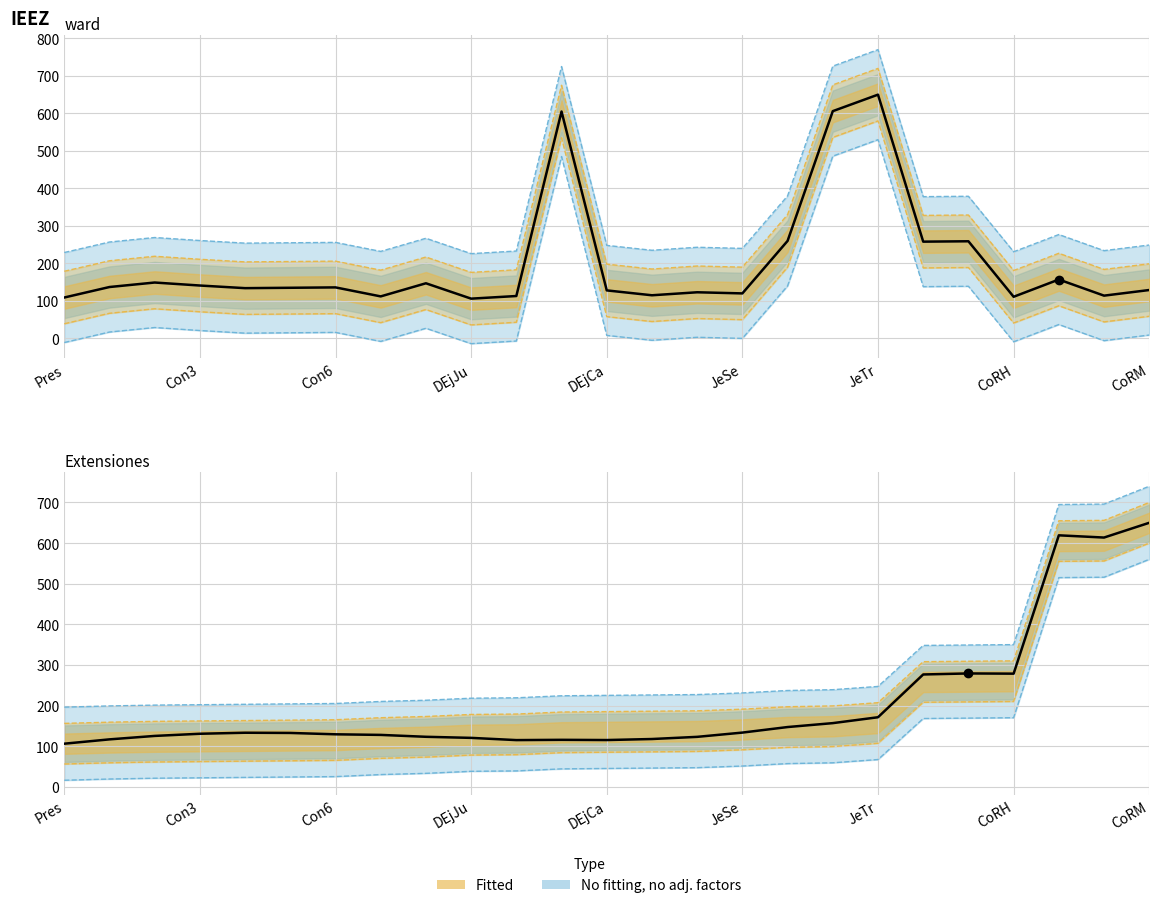

True or false: there are more than 2 points higher than both neighbors.

True